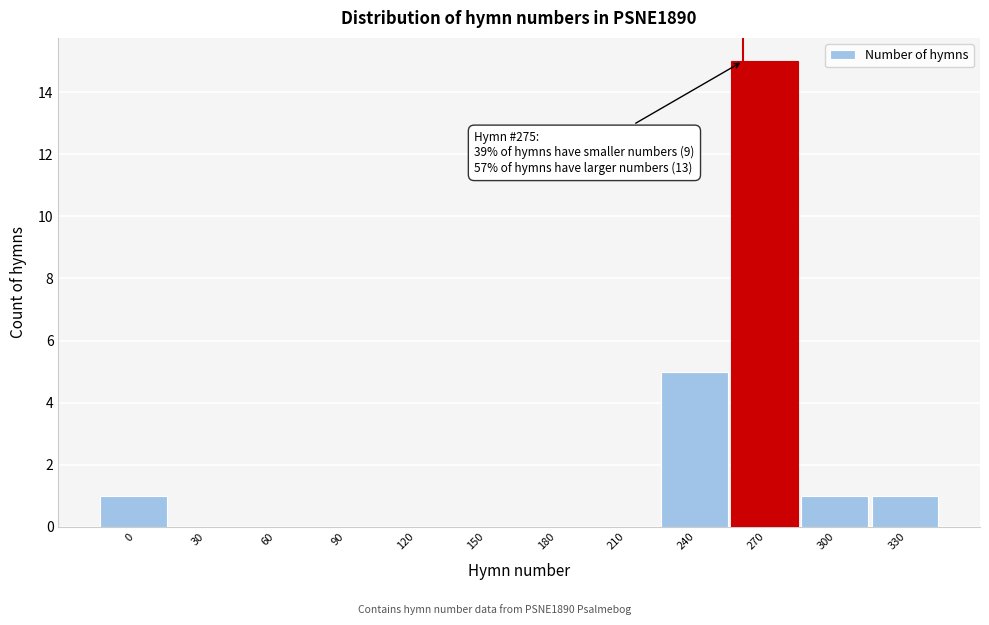

Reading left to right, transcribe all the data shown in this chart.

0=1	30=0	60=0	90=0	120=0	150=0	180=0	210=0	240=5	270=15	300=1	330=1